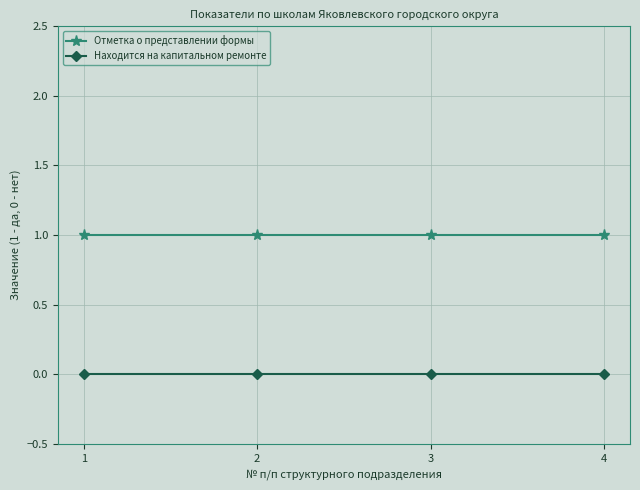

List the series in order of their overall mean, lowest first.

Находится на капитальном ремонте, Отметка о представлении формы